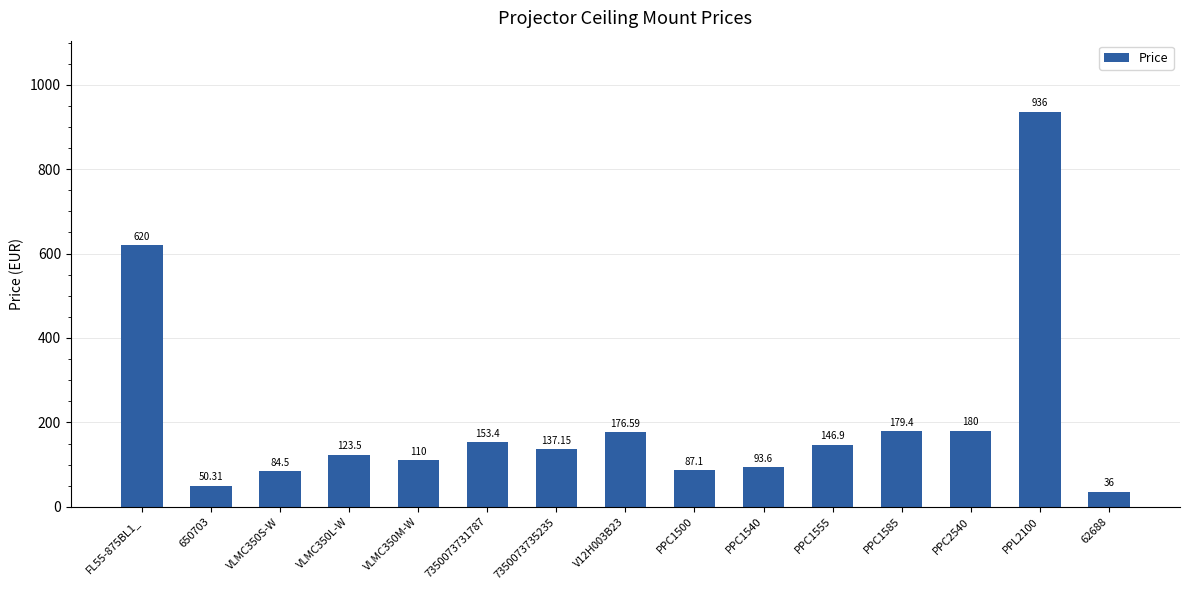

Rank the categories by value from lowest to highest.

62688, 650703, VLMC350S-W, PPC1500, PPC1540, VLMC350M-W, VLMC350L-W, 7350073735235, PPC1555, 7350073731787, V12H003B23, PPC1585, PPC2540, FL55-875BL1_, PPL2100